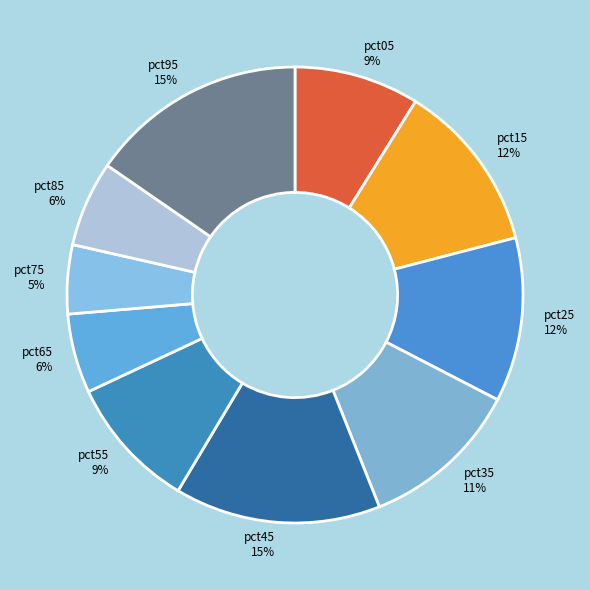

True or false: pct55 accounts for 9% of the total.

True